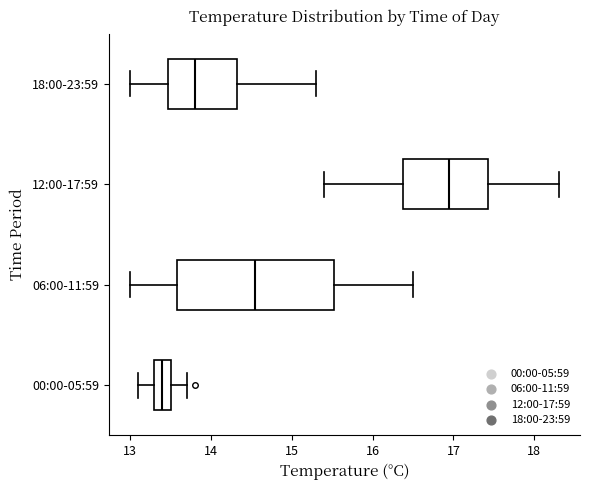

Which box is the widest, from its left edge to its right edge?

06:00-11:59